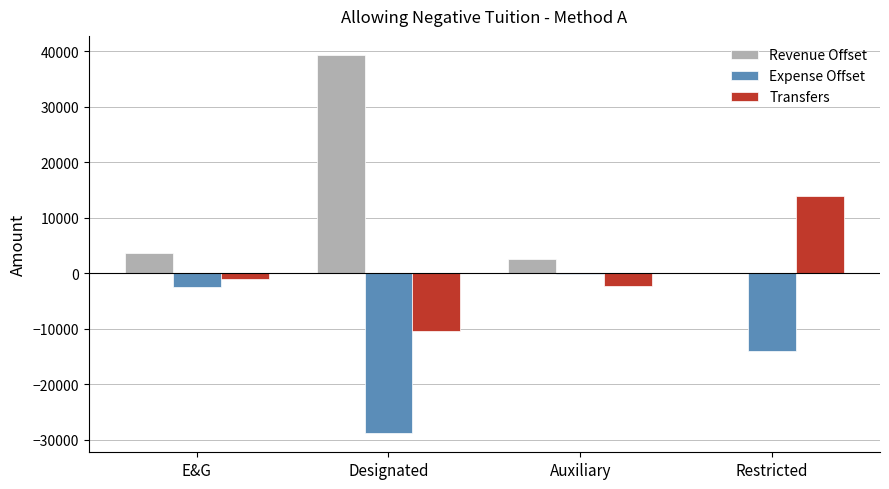

The value of Expense Offset at Designated is -28849.7. True or false?

True